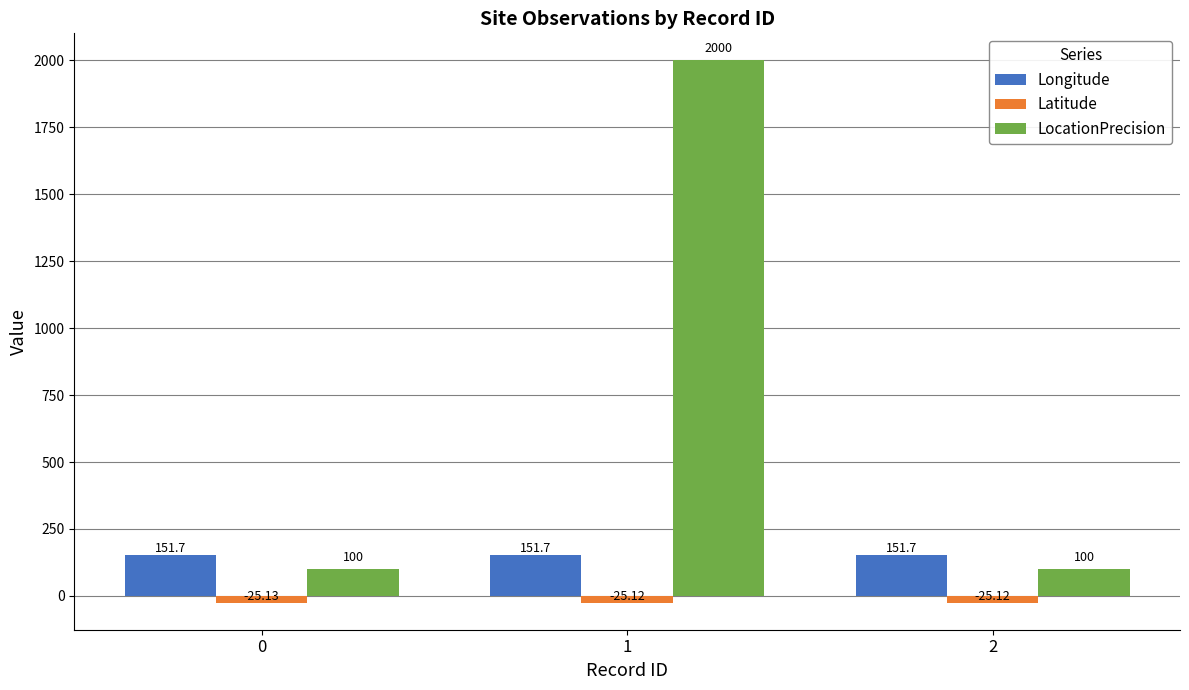

At 0, list the series in order from smallest to largest.

Latitude, LocationPrecision, Longitude